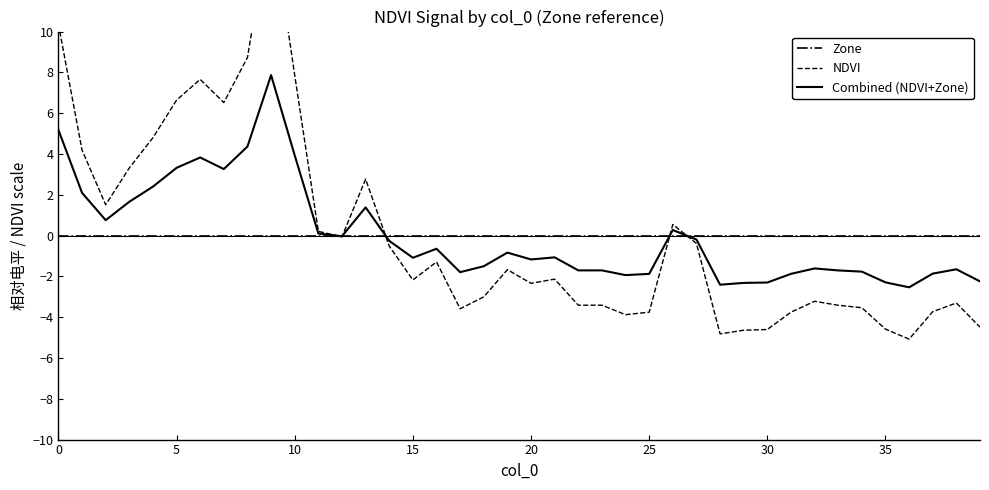

What is the approximate value of Combined (NDVI+Zone) at 10?

3.9